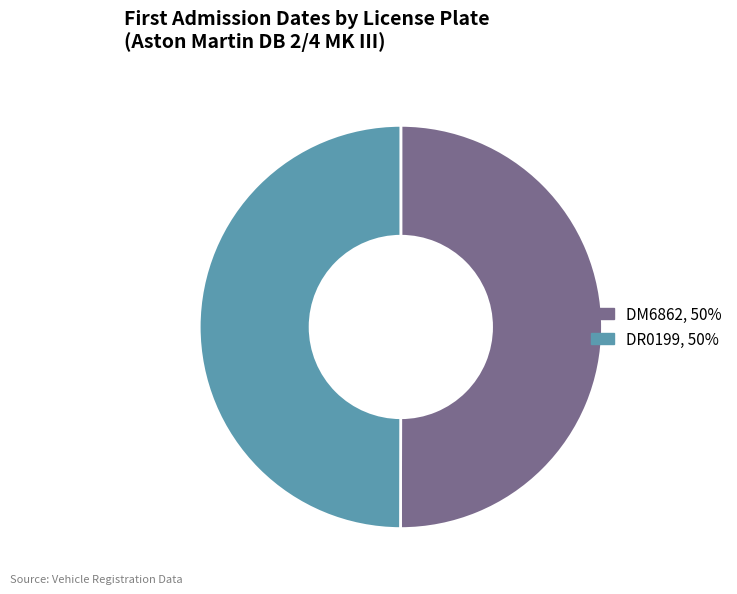

Combined, do DR0199, 50% and DM6862, 50% account for over 50%?

Yes